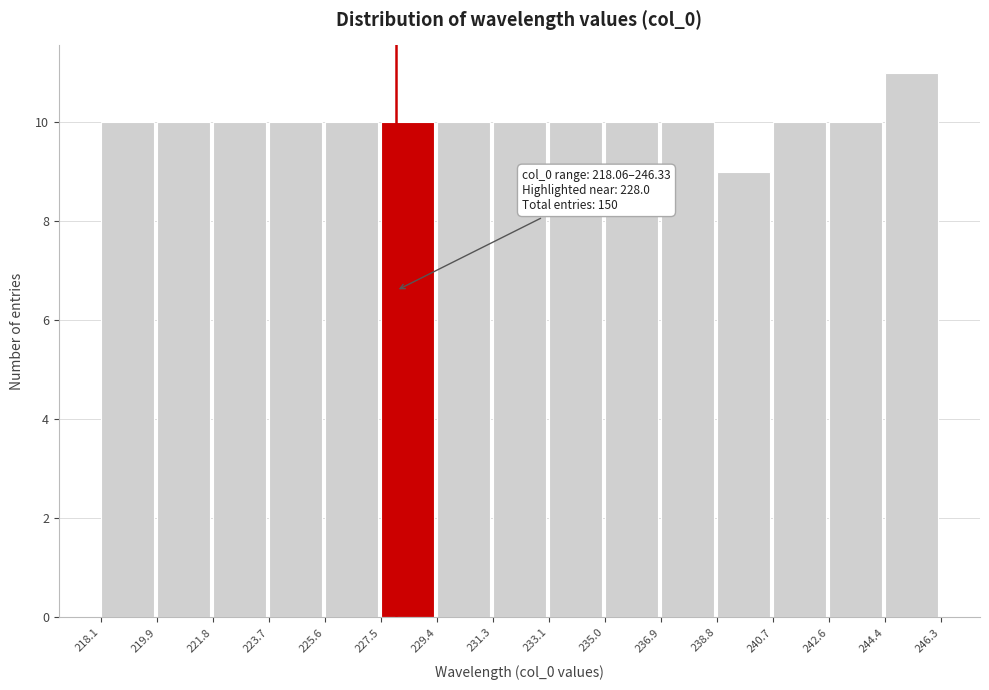

Over which range of the x-axis is the bar tallest?

244.4 to 246.3